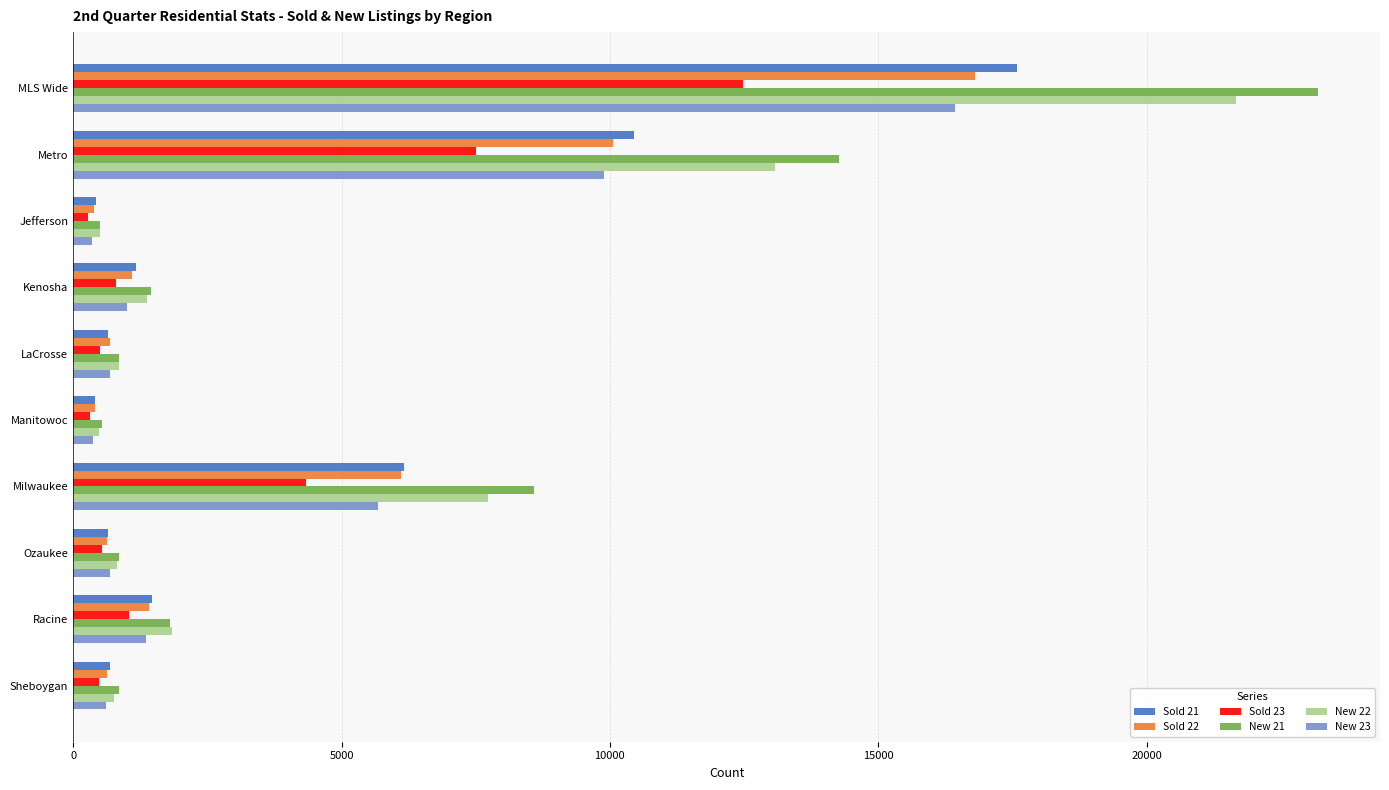

Is it true that New 22 equals 760 at Sheboygan?

True